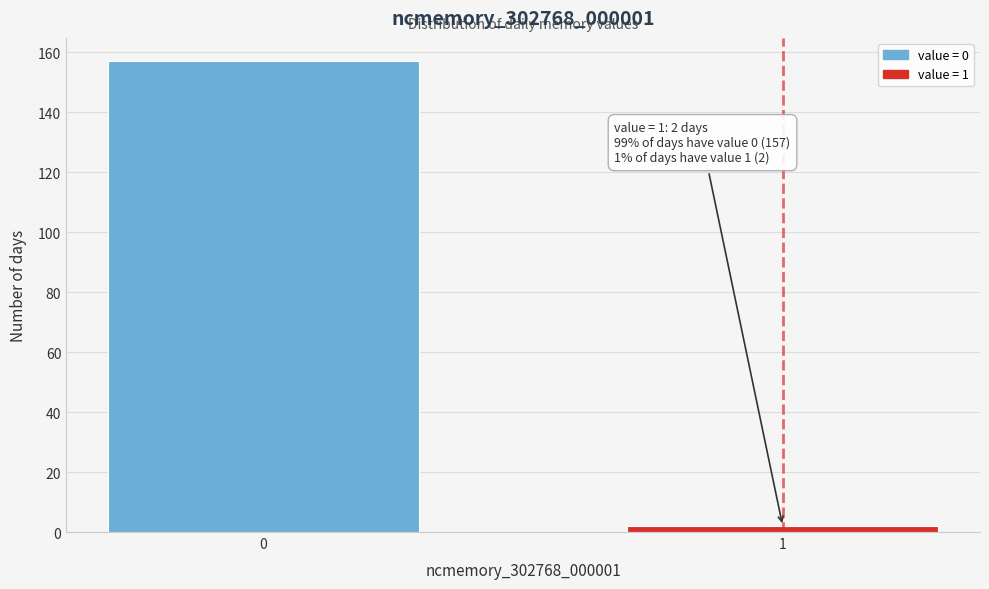

Reading left to right, extract all data points from this chart.

157	2